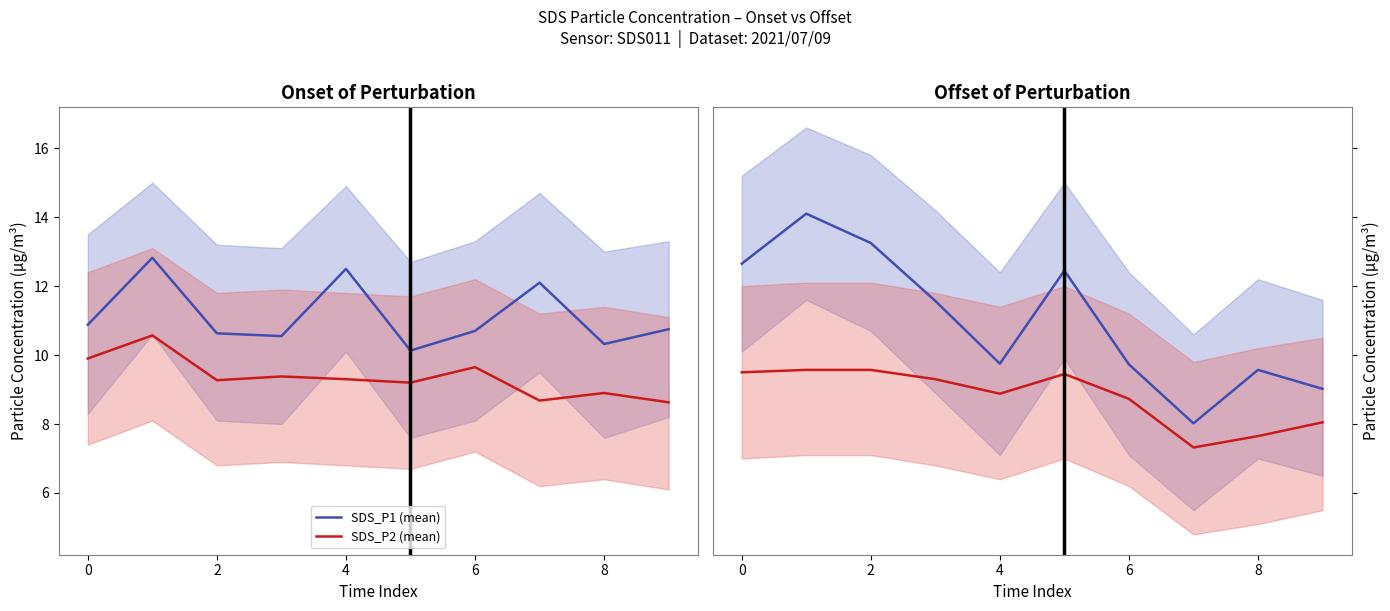

What is the minimum value shown in the chart?

7.3